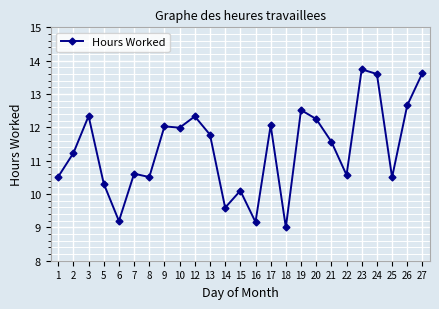

Which label corresponds to the smallest value in the chart?

18